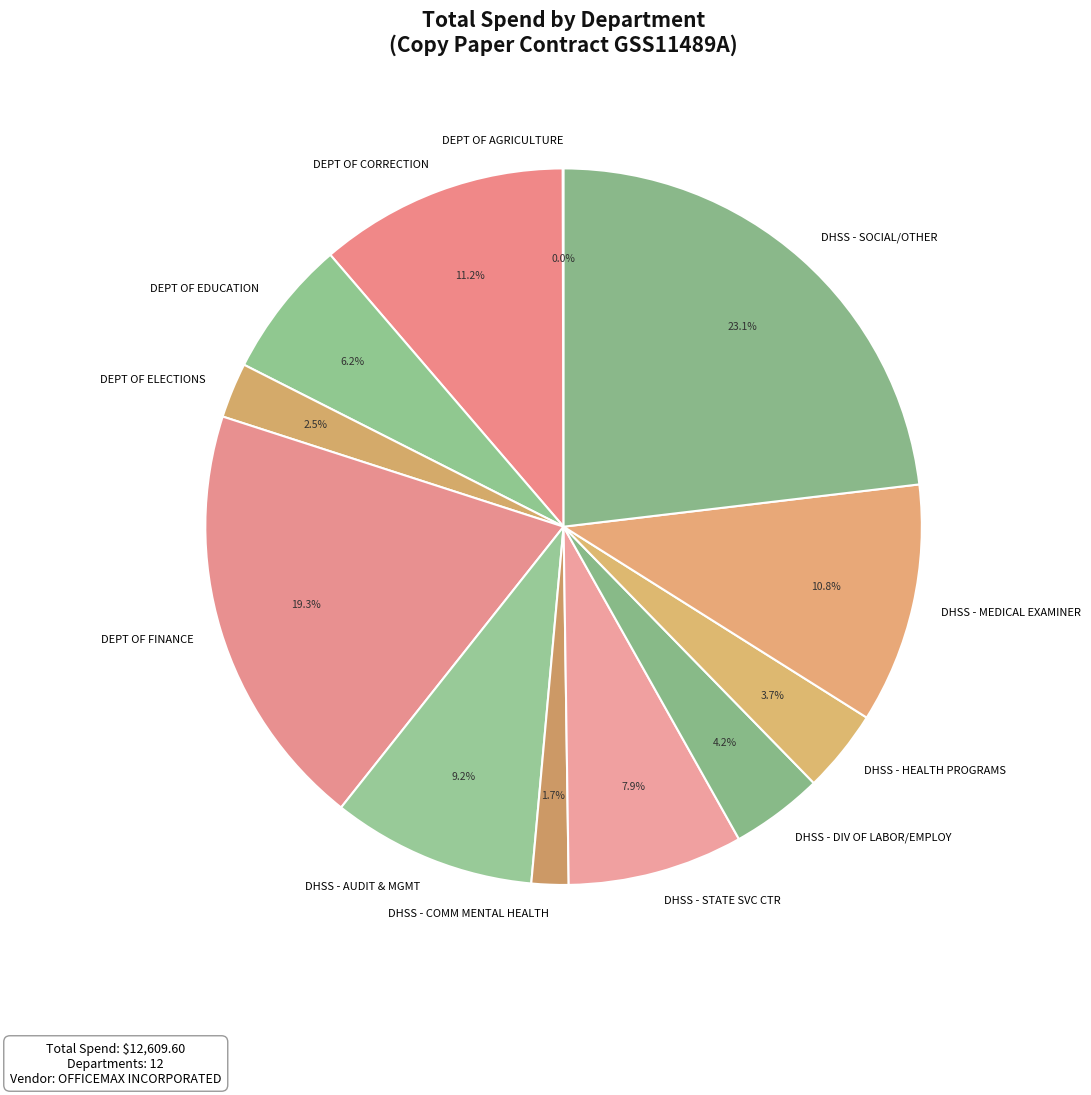

Combined, do DHSS - STATE SVC CTR and DEPT OF ELECTIONS account for over 50%?

No